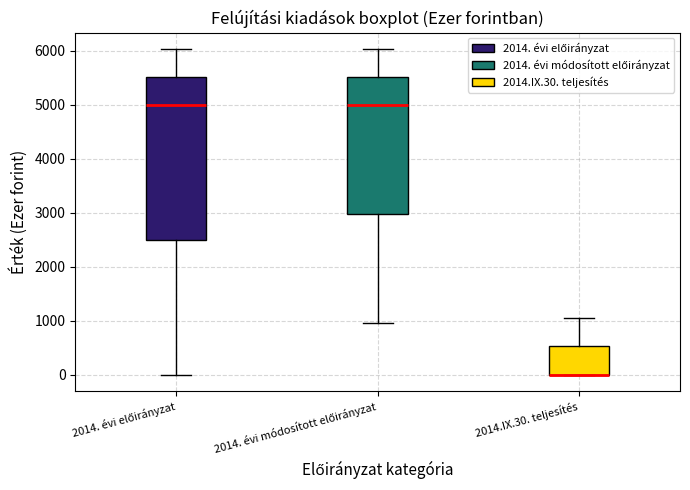

Reading left to right, read every box against the y-axis: the position of its median line, the range the box covers, and the ends of its whiskers. The values are not printed on the chart, so give them approximately, as read against the axis.

2014. évi előirányzat: median 5000, box 2500 to 5500, whiskers 0 to 6000
2014. évi módosított előirányzat: median 5000, box 3000 to 5500, whiskers 1000 to 6000
2014.IX.30. teljesítés: median 0 (drawn on the box's lower edge), box 0 to 500, whiskers 0 to 1100